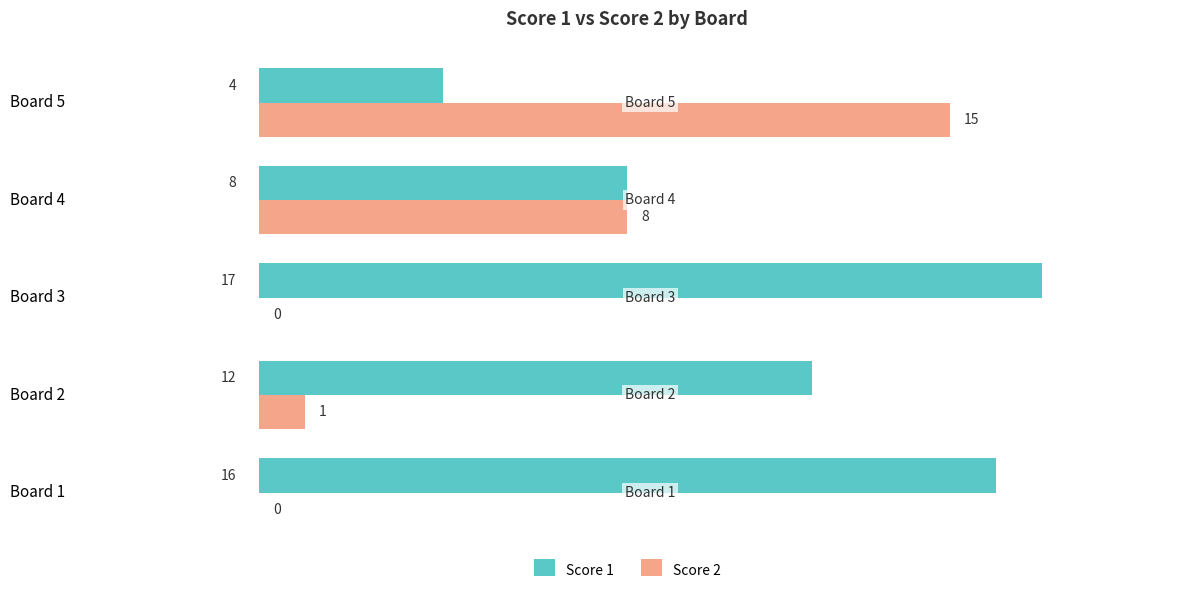

Which series has the largest range (max minus min)?

Score 2